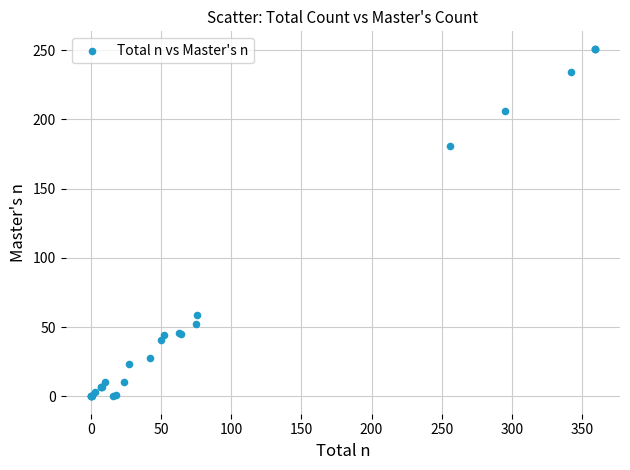

What Y value in the scatter plot is closest to 125?

181